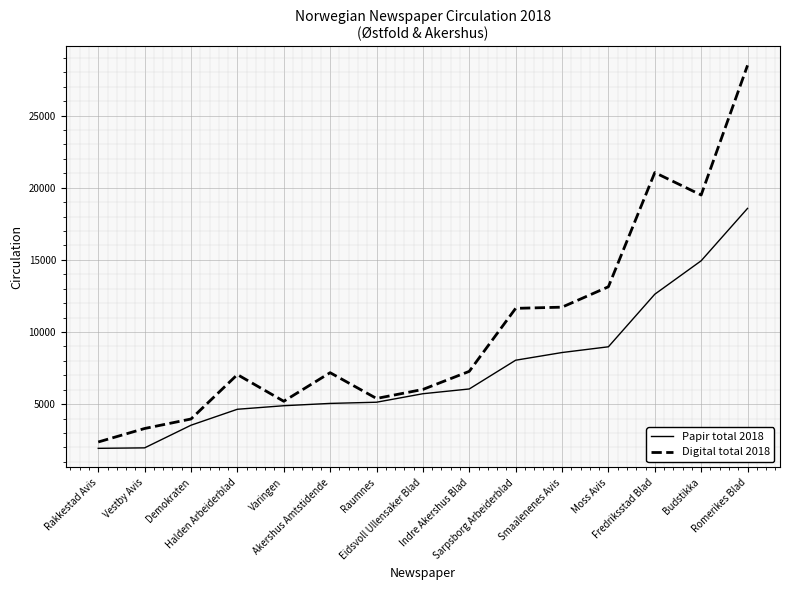

At which label does Digital total 2018 reach its peak?

Romerikes Blad